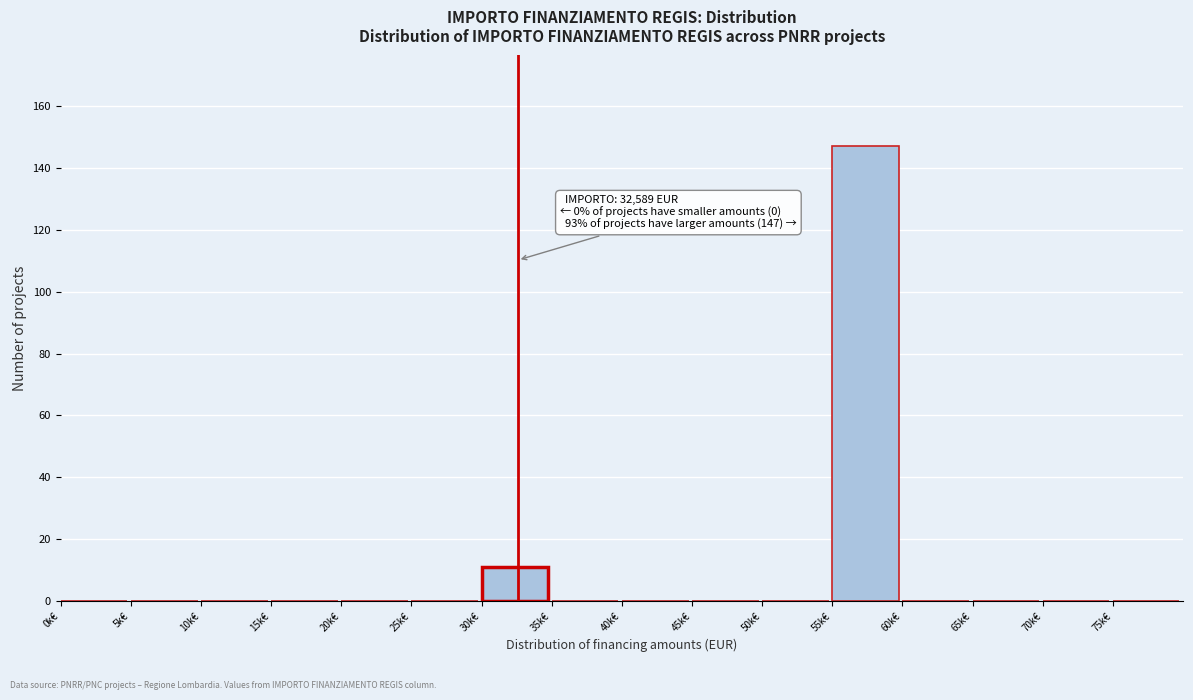

Reading left to right, what are all the values shown in this chart?

0k€=0	5k€=0	10k€=0	15k€=0	20k€=0	25k€=0	30k€=11	35k€=0	40k€=0	45k€=0	50k€=0	55k€=147	60k€=0	65k€=0	70k€=0	75k€=0